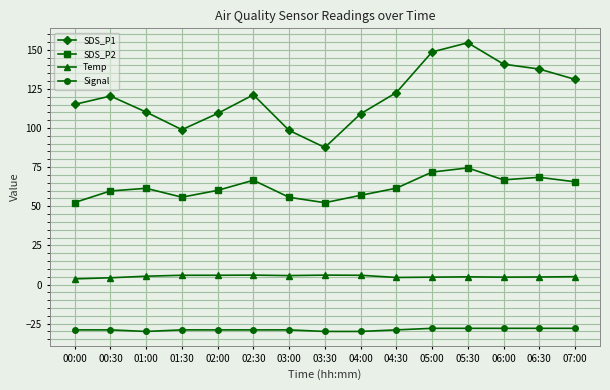

True or false: Signal has a value of -29.0 at 03:00.

True